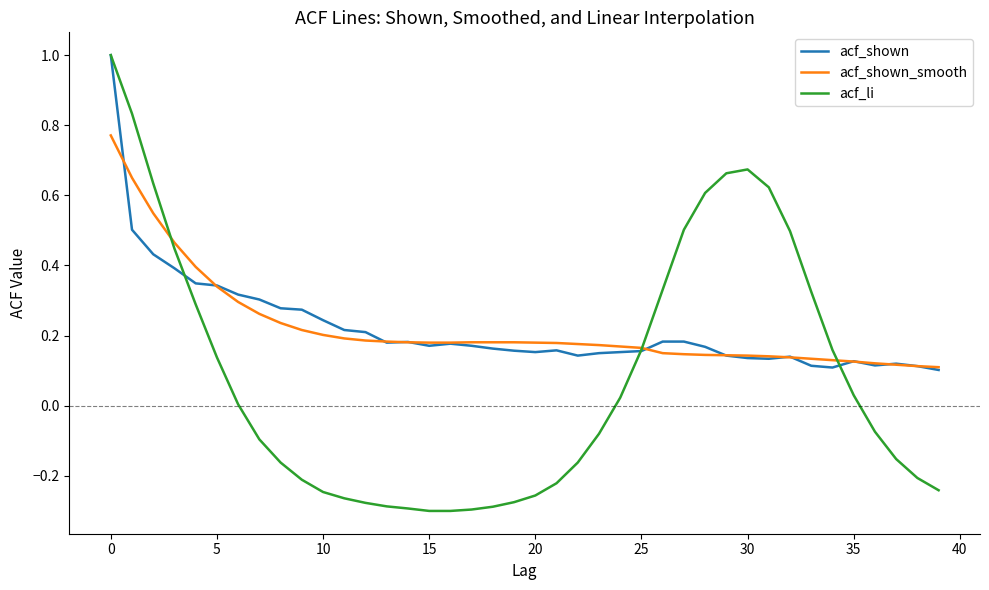

What is the highest value of the acf_shown series?

1.0